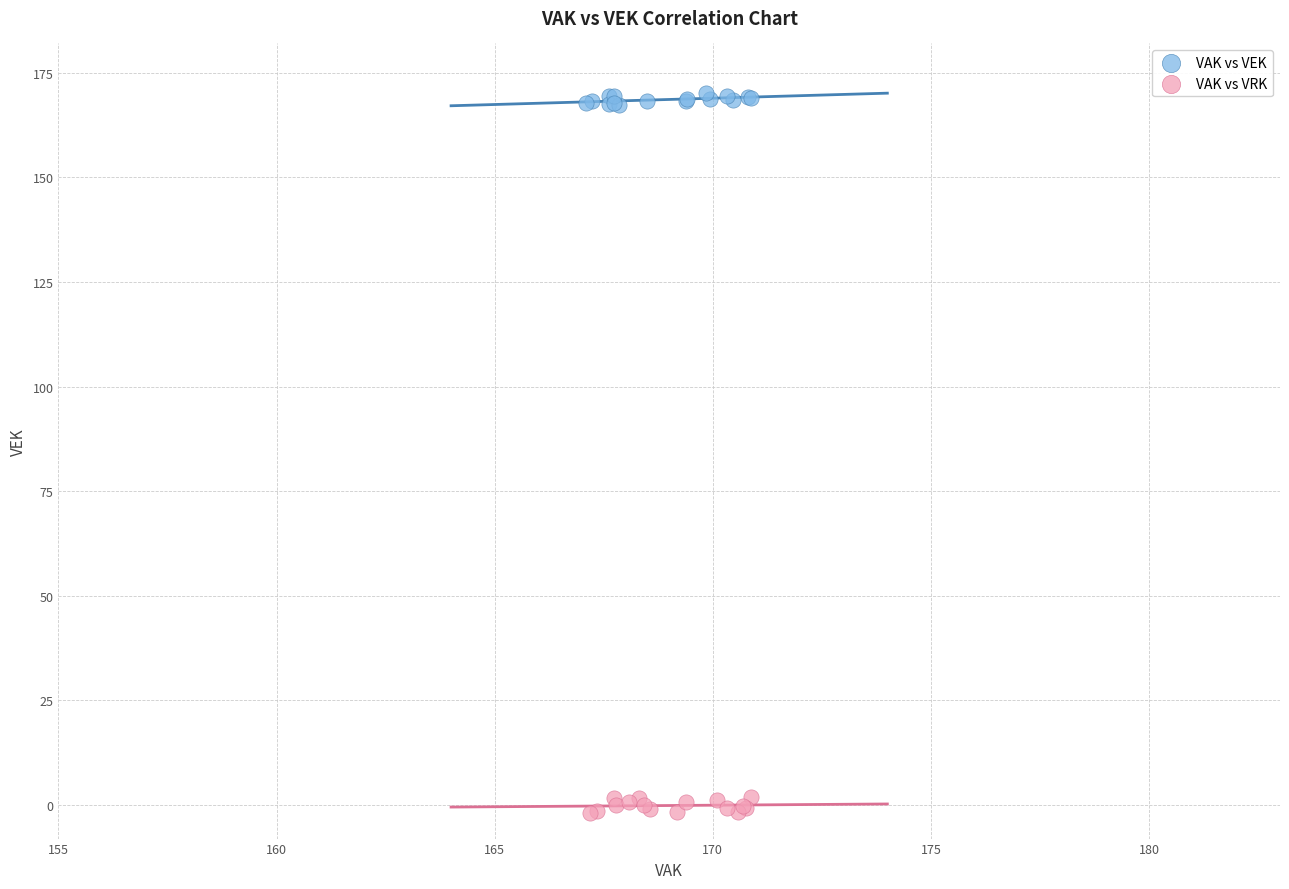

Which series contains the lowest Y value?

VAK vs VRK